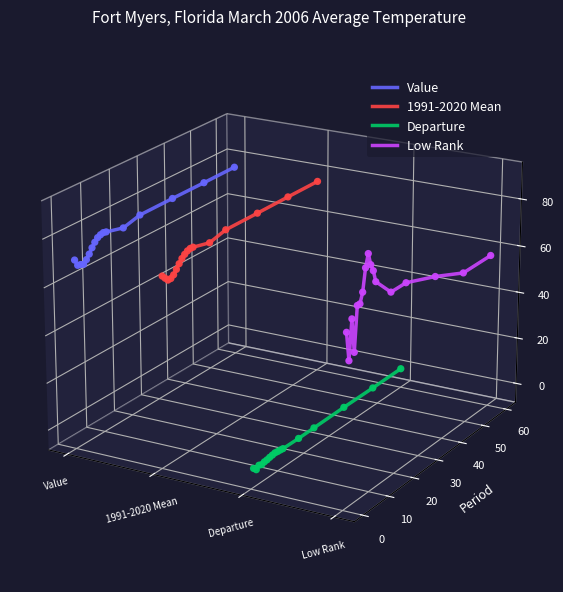

At how many categories does at least one series exceed 0?

17